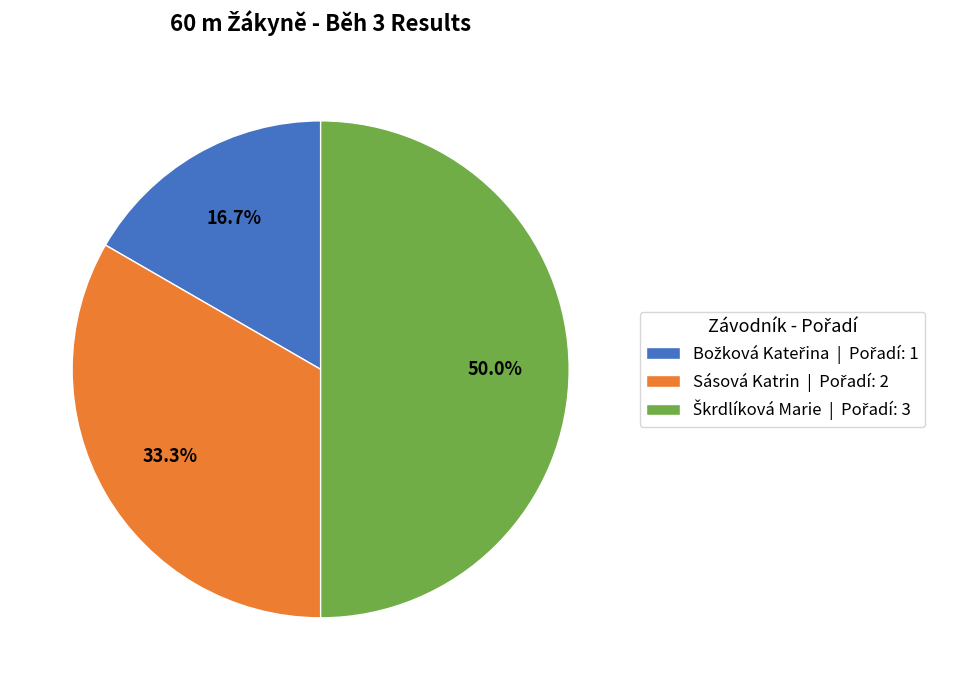

How much of the chart is everything except Sásová Katrin?

66.7%